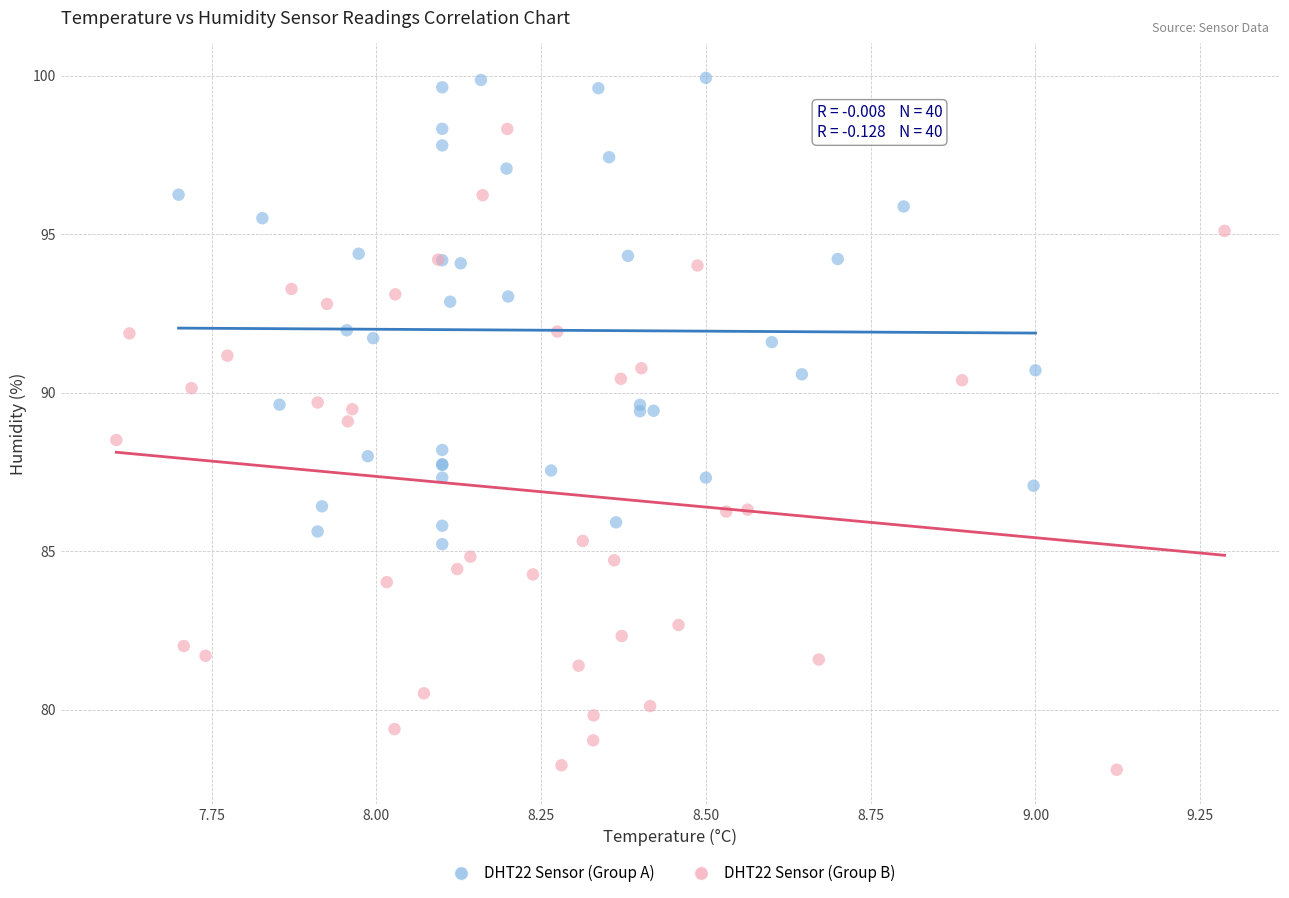

Which series contains the lowest Y value?

DHT22 Sensor (Group B)